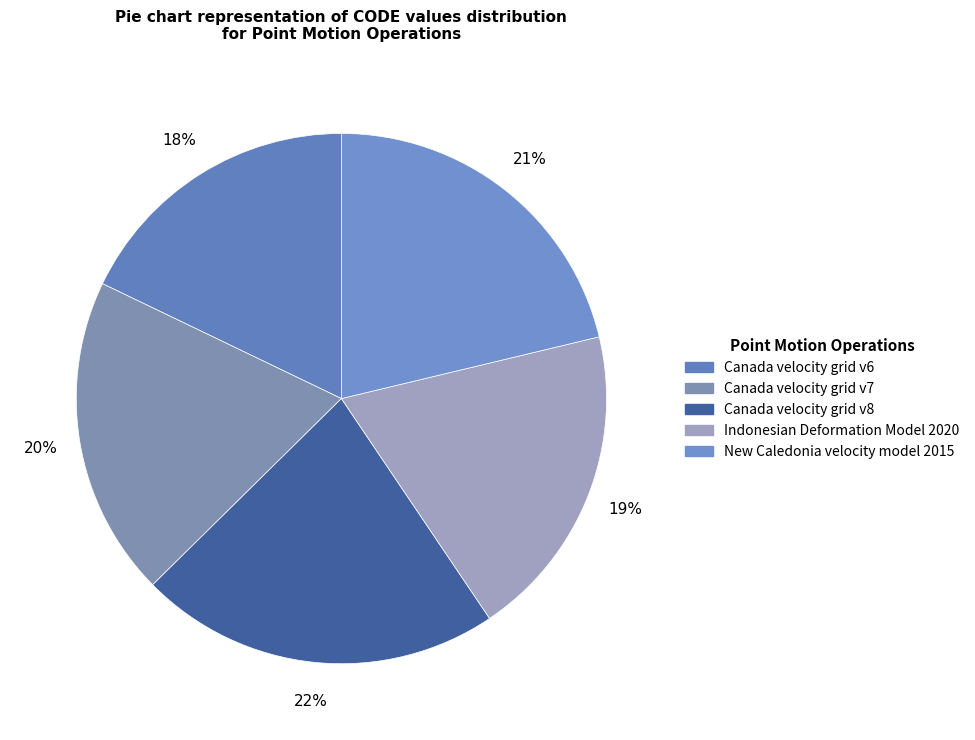

Is there a majority slice in this chart?

No